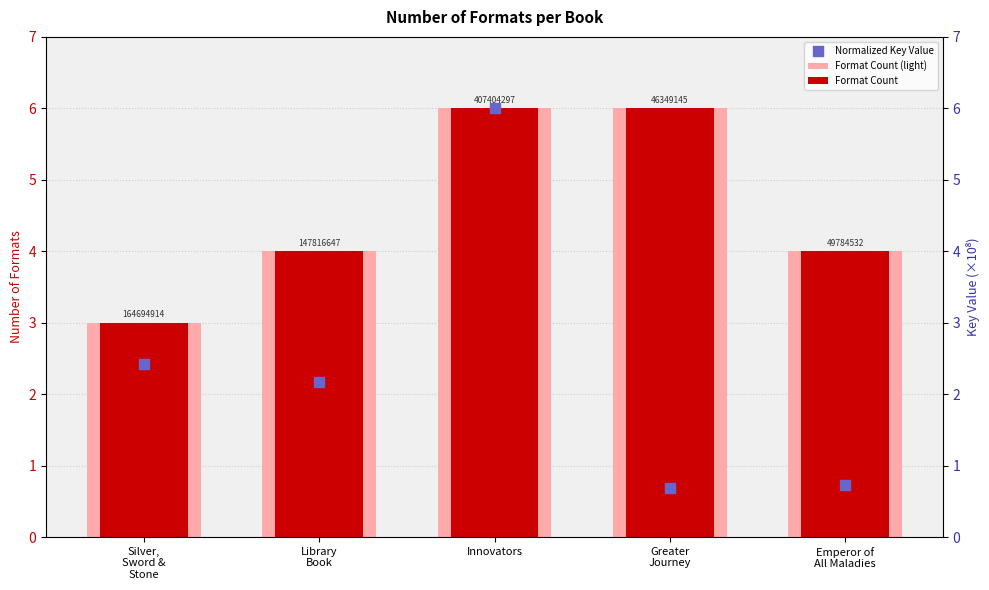

Which series has the largest total across all categories?

Format Count (light)